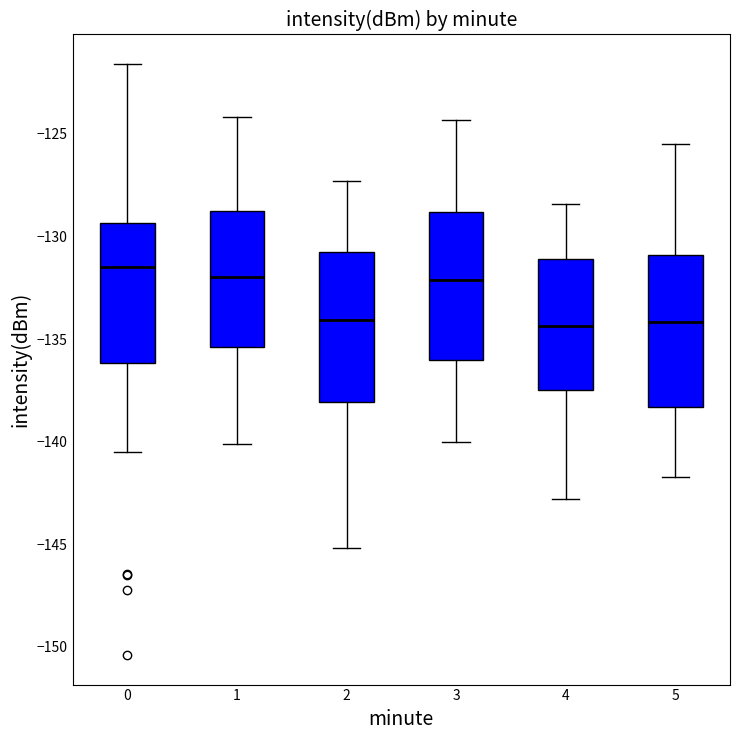

Reading left to right, transcribe this box plot: for each box, give where its median line is, the range the box spans, and where its two whiskers end, as read against the y-axis. The values are not printed on the chart, so give them approximately, as read against the axis.

0: median -131.5, box -136.0 to -129.5, whiskers -140.5 to -121.5
1: median -132.0, box -135.5 to -129.0, whiskers -140.0 to -124.0
2: median -134.0, box -138.0 to -131.0, whiskers -145.0 to -127.5
3: median -132.0, box -136.0 to -129.0, whiskers -140.0 to -124.5
4: median -134.5, box -137.5 to -131.0, whiskers -143.0 to -128.5
5: median -134.0, box -138.5 to -131.0, whiskers -141.5 to -125.5